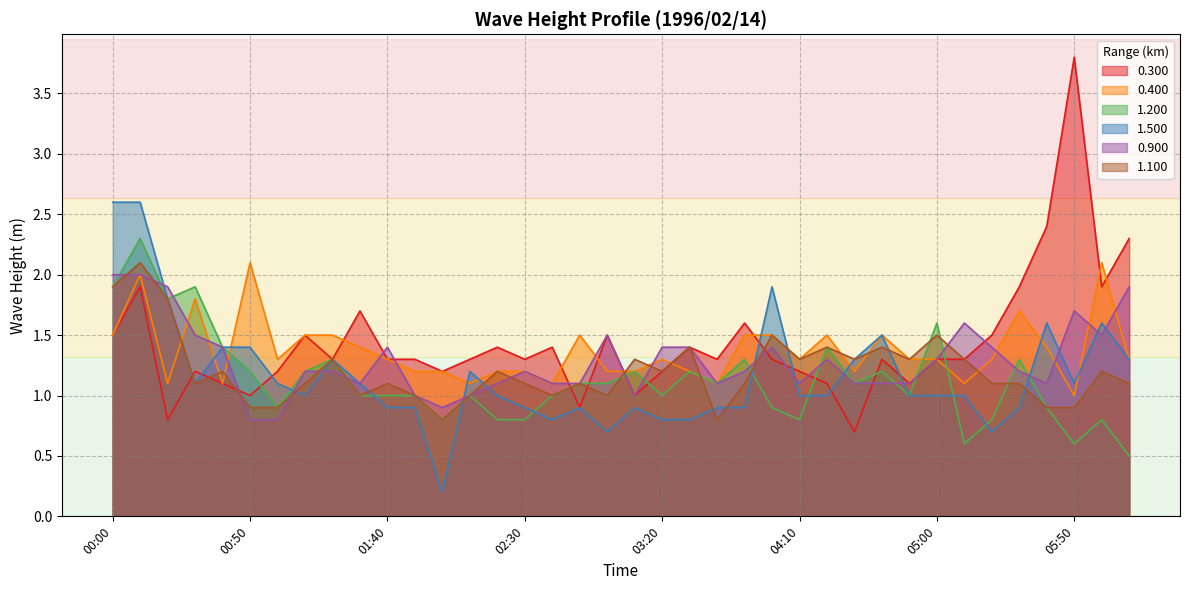

After their last crossing, which series has the higher values: 1.200 or 0.300?

0.300